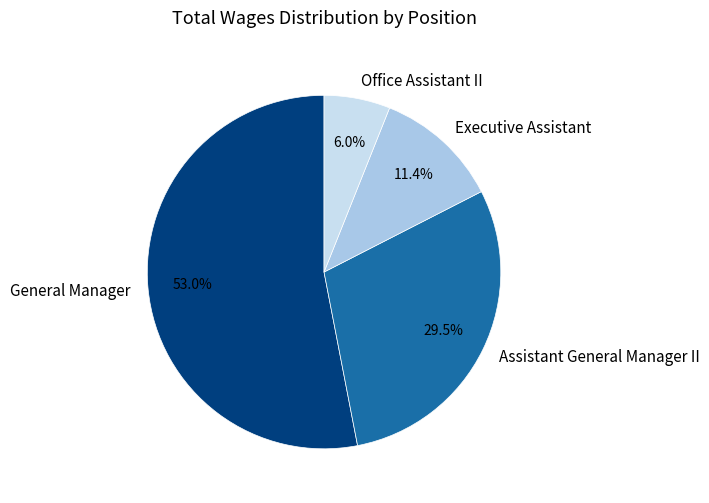

Does any single category account for the majority?

Yes